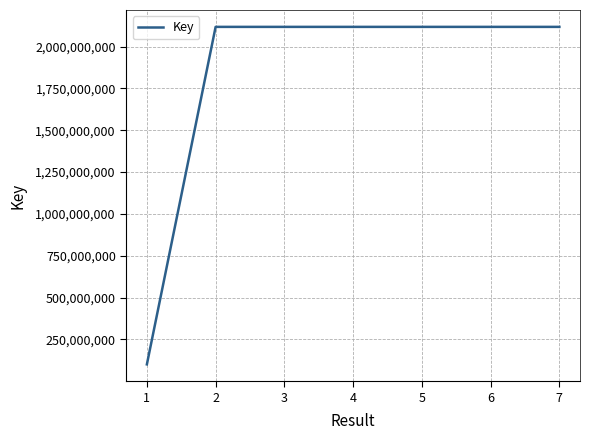

What is the difference between the maximum and minimum values?

2016760659